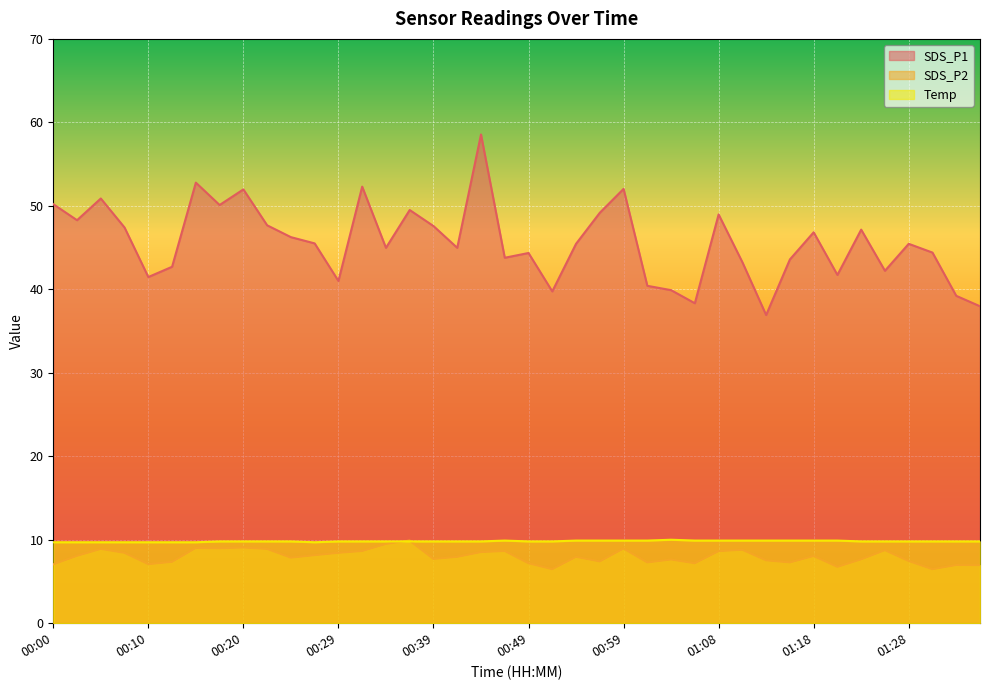

What is the average value of the Temp series?

9.8